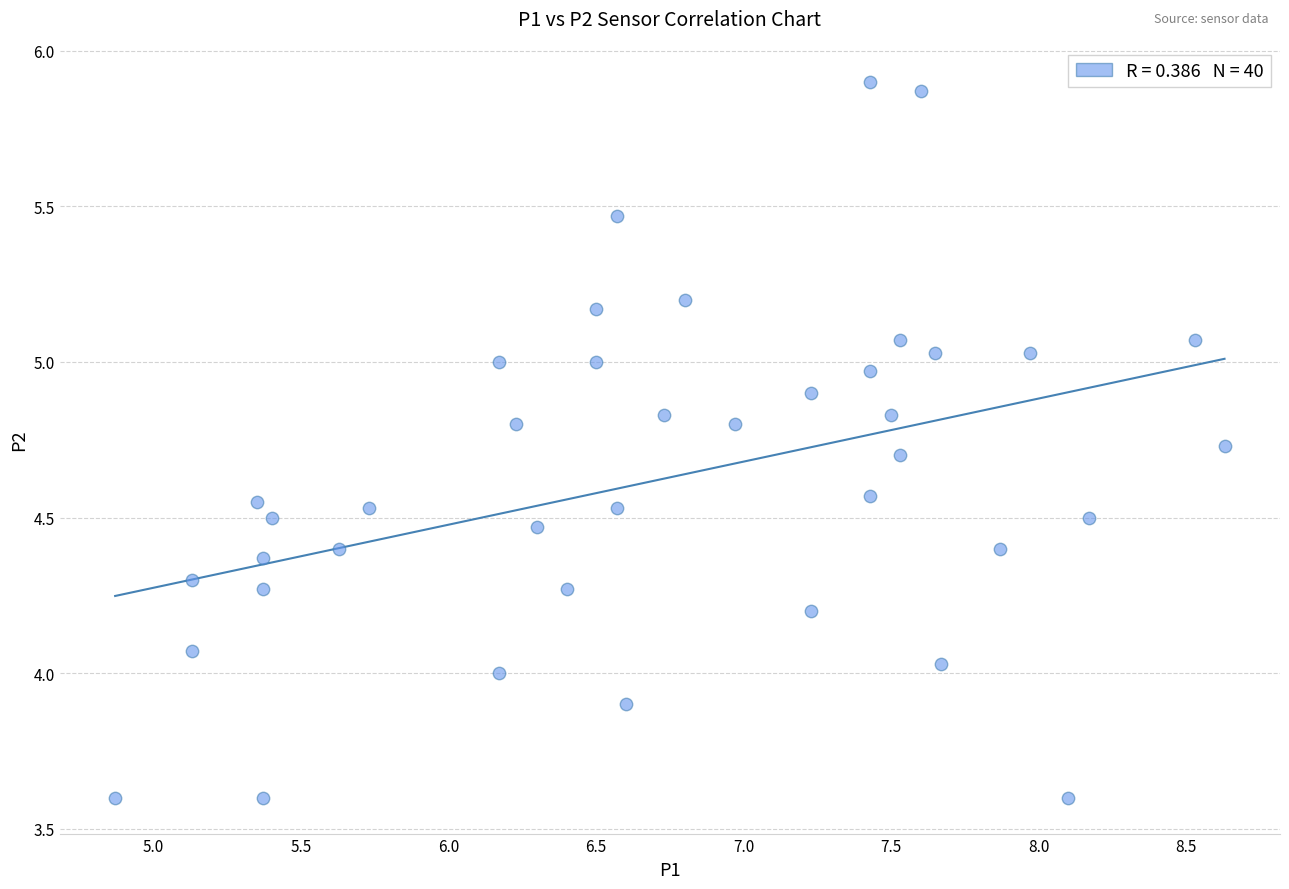

What is the range of Y values (max minus min)?

2.3